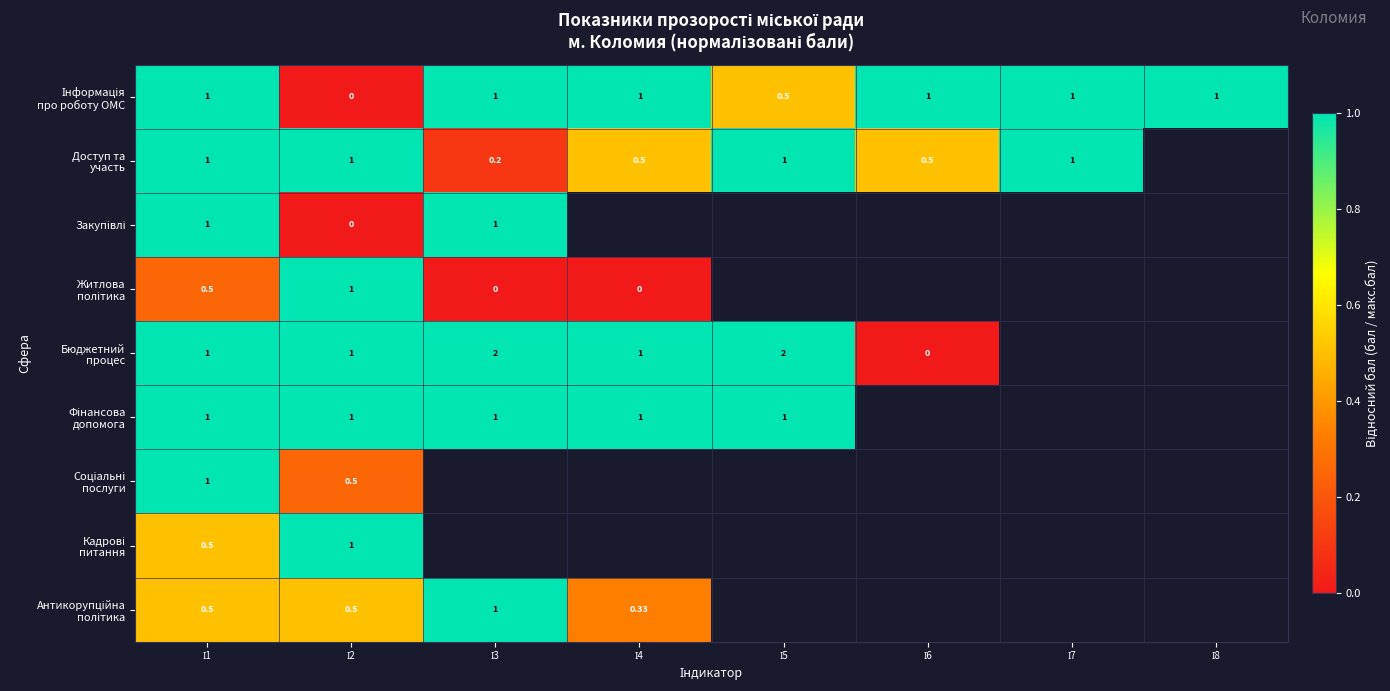

Between І2 and І7, which is larger?

І7